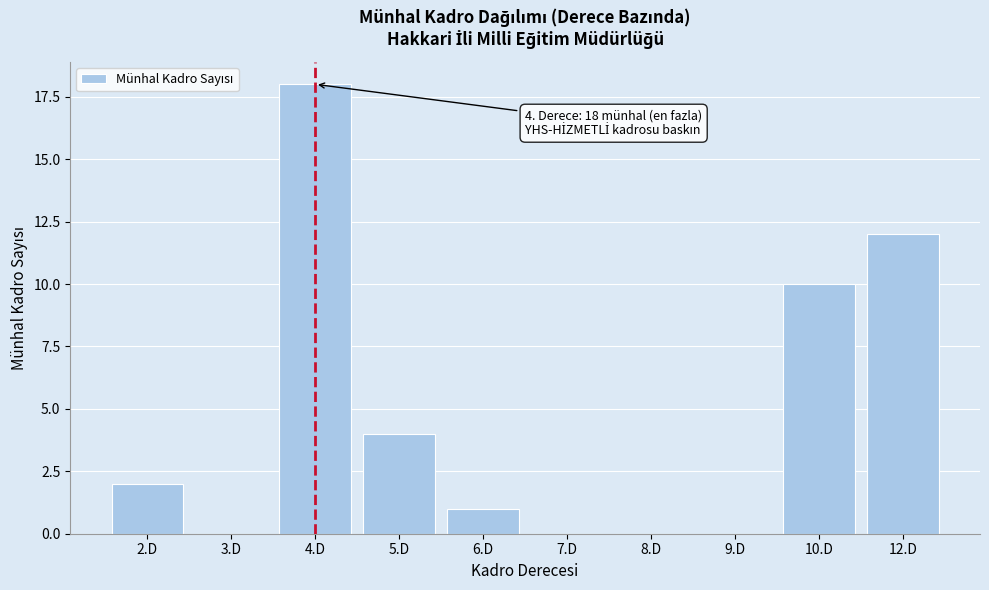

Reading left to right, what are all the values shown in this chart?

2.D=2	3.D=0	4.D=18	5.D=4	6.D=1	7.D=0	8.D=0	9.D=0	10.D=10	12.D=12